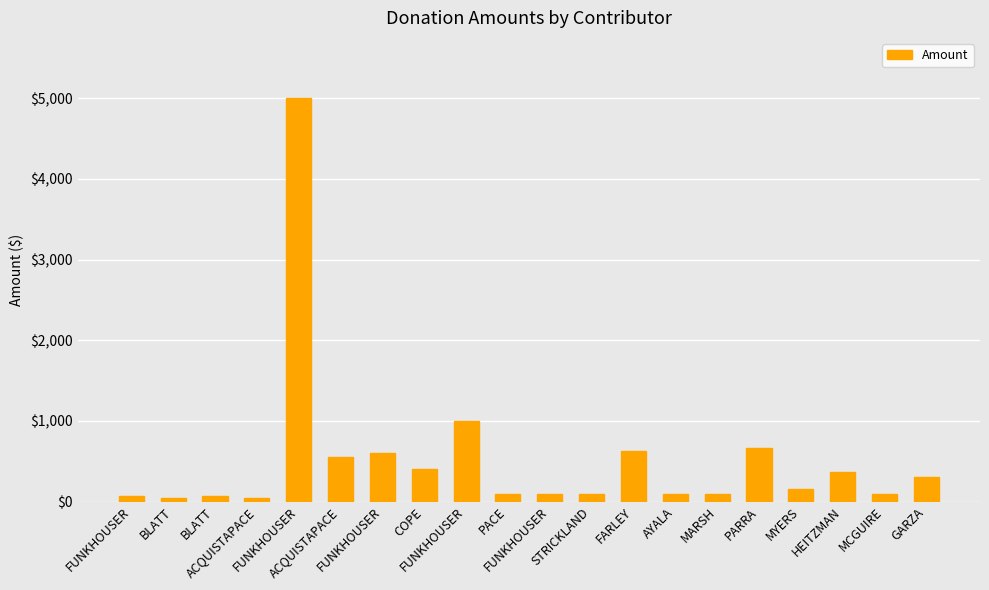

How many distinct data groups are displayed?

1